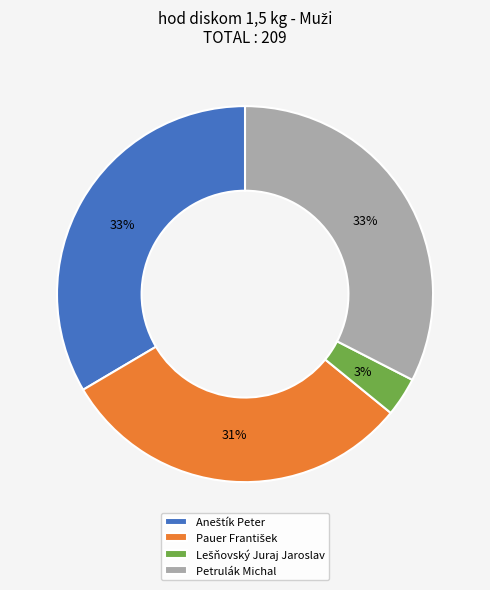

Does any single category account for the majority?

No